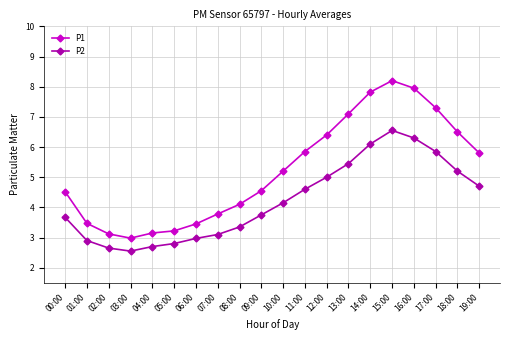

At how many categories does at least one series exceed 5?

10